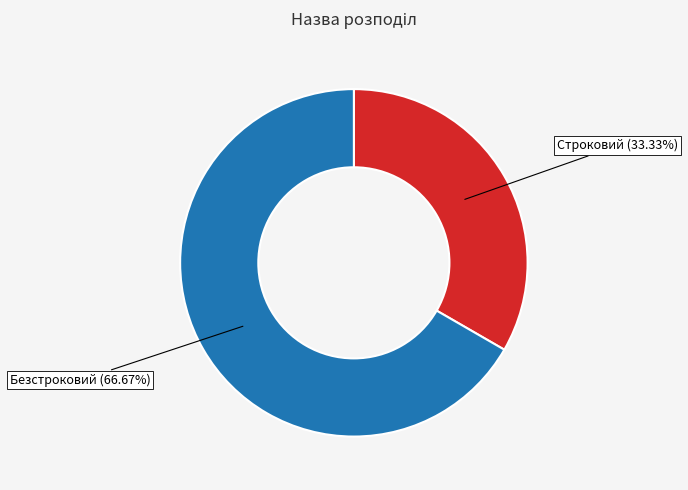

What is the majority slice?

Безстроковий